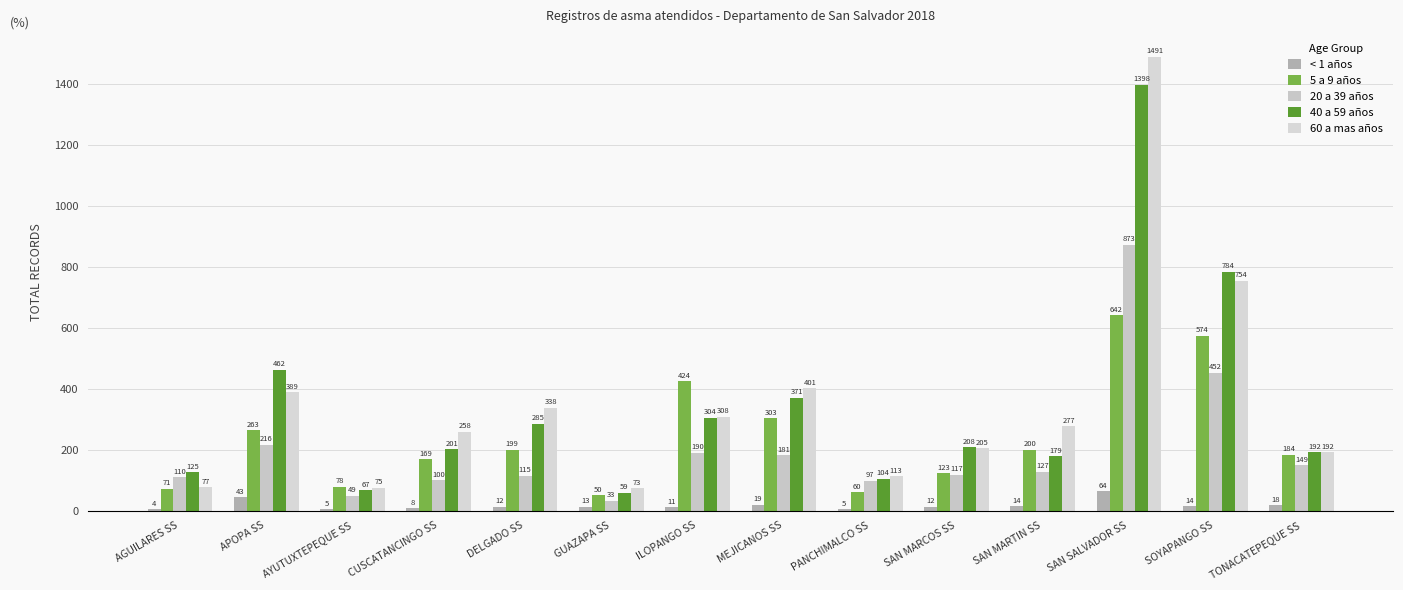

True or false: 40 a 59 años has a value of 328 at TONACATEPEQUE SS.

False